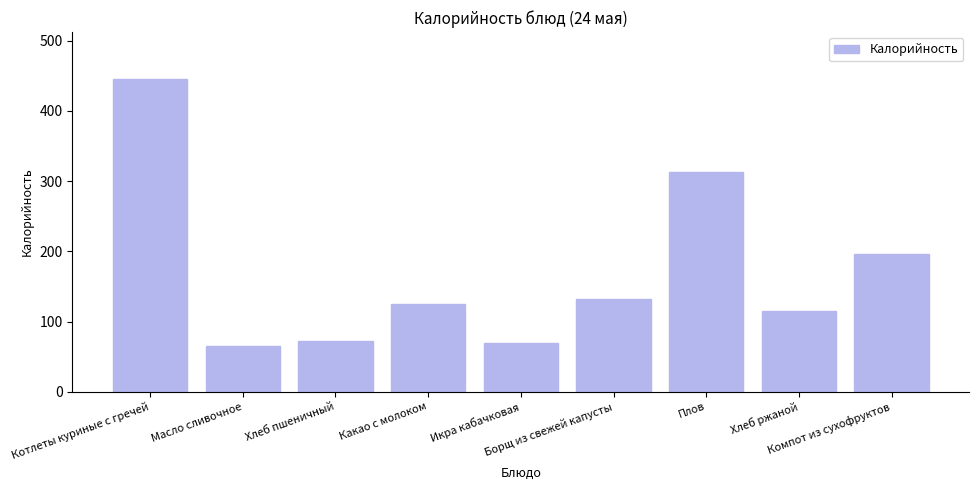

Where does the data first go above 125?

Котлеты куриные с гречей